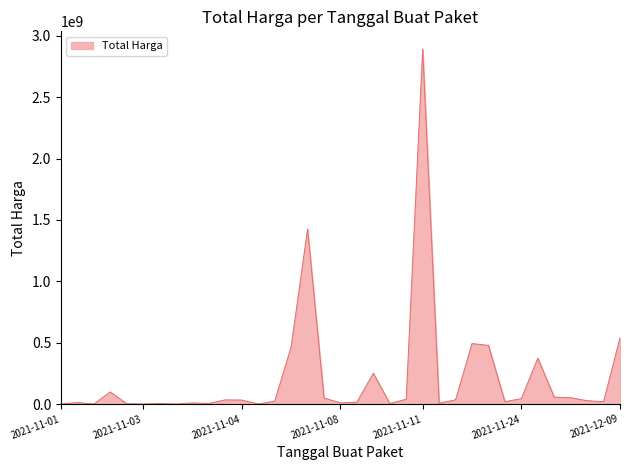

What is the maximum value shown in the chart?

2892122000